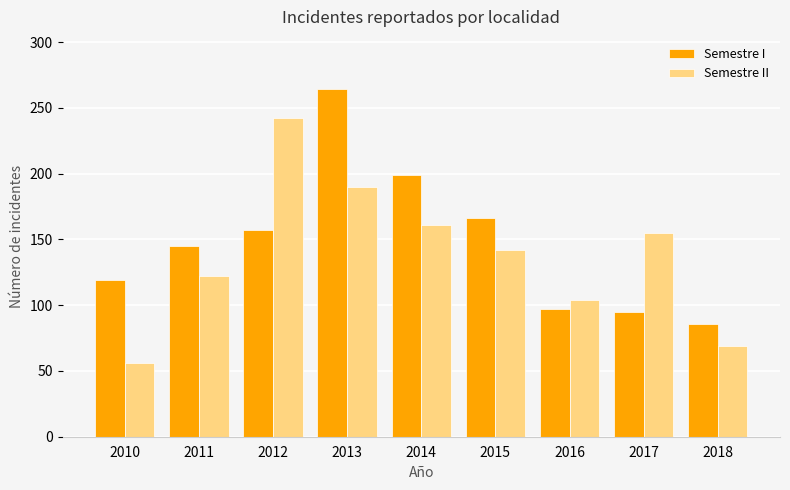

Is it true that Semestre II equals 83 at 2015?

False